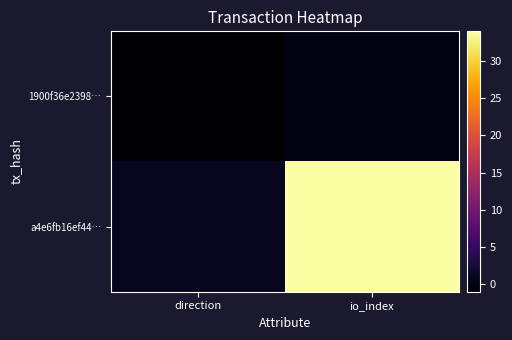

Reading left to right, extract all data points from this chart.

1900f36e2398…: direction=-1	io_index=0
a4e6fb16ef44…: direction=1	io_index=34